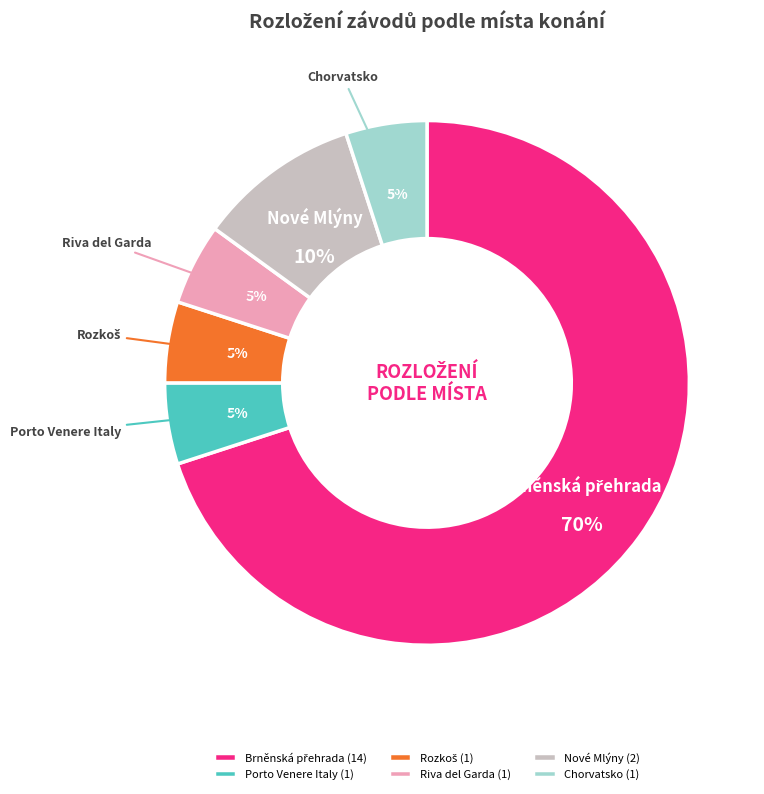

Is the sum of Chorvatsko and Riva del Garda greater than half?

No